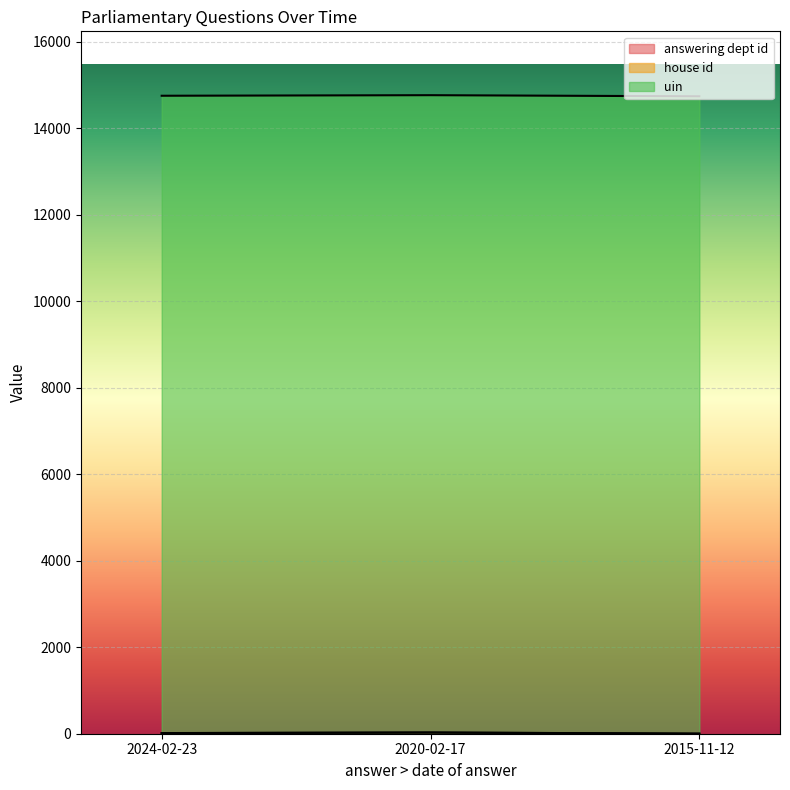

The value of house id at 2024-02-23 is 1. True or false?

True